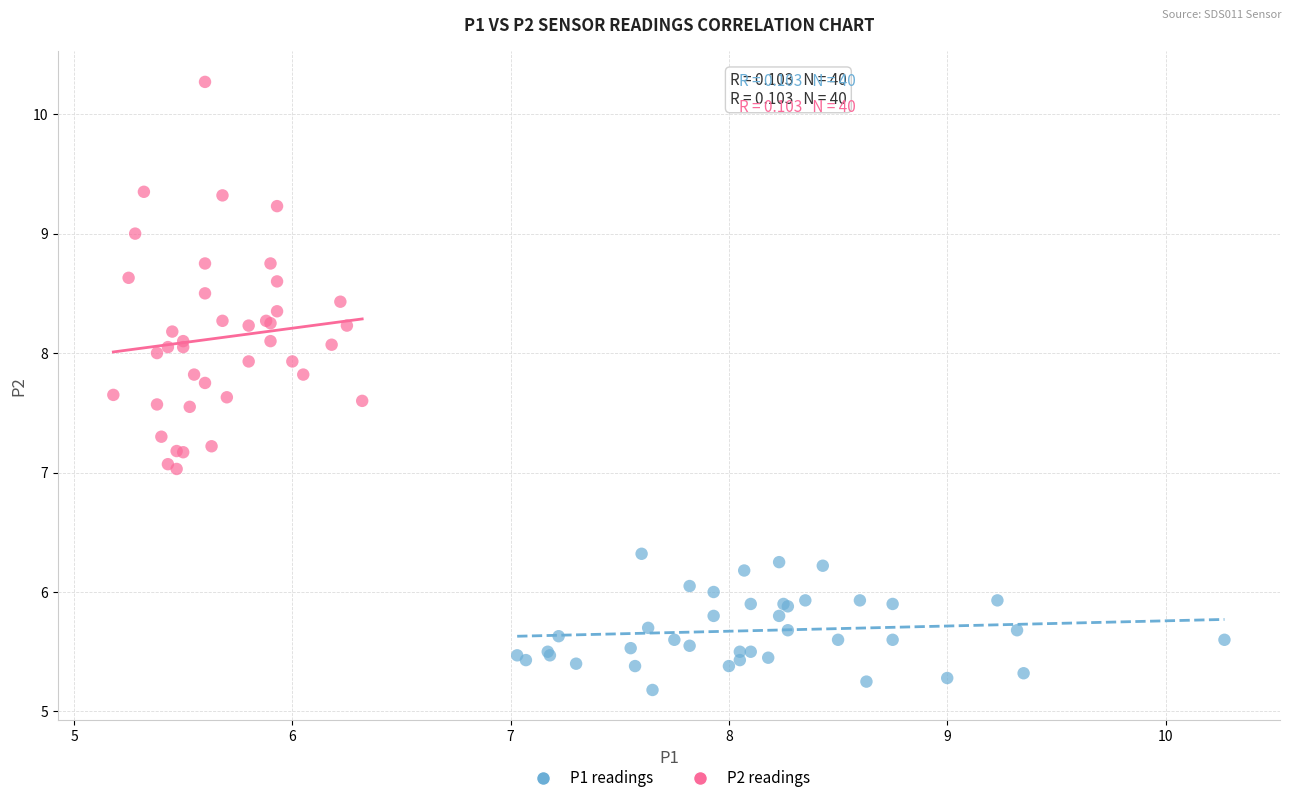

Which series reaches the minimum Y coordinate?

P1 readings